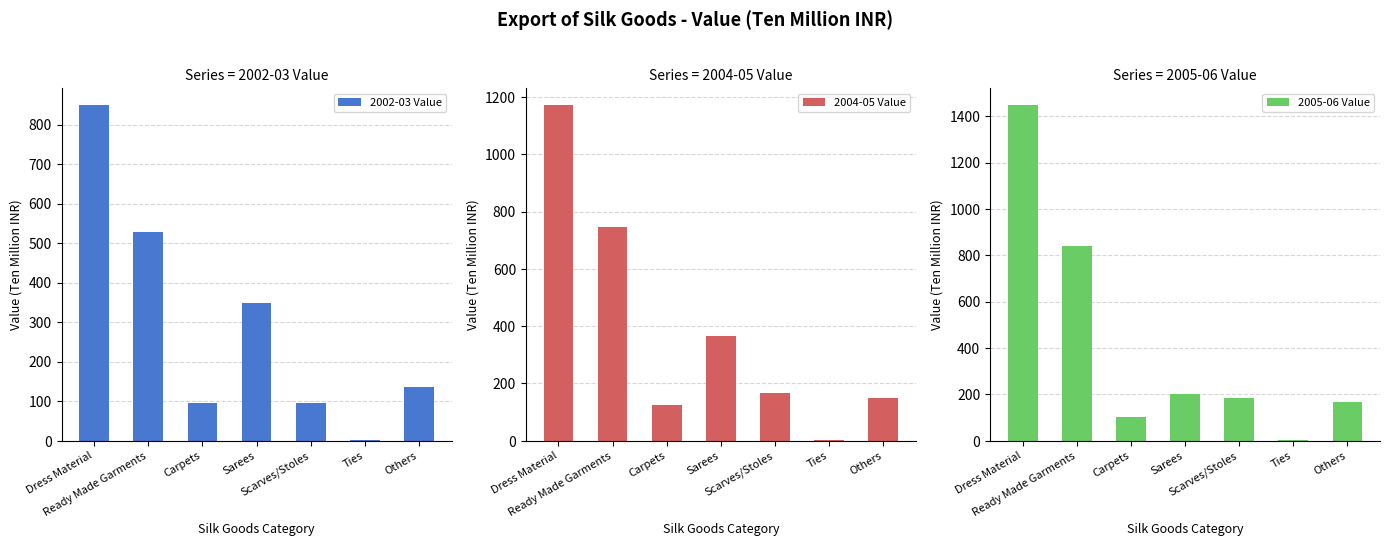

Between Carpets and Scarves/Stoles, which series saw the biggest shift?

2005-06 Value